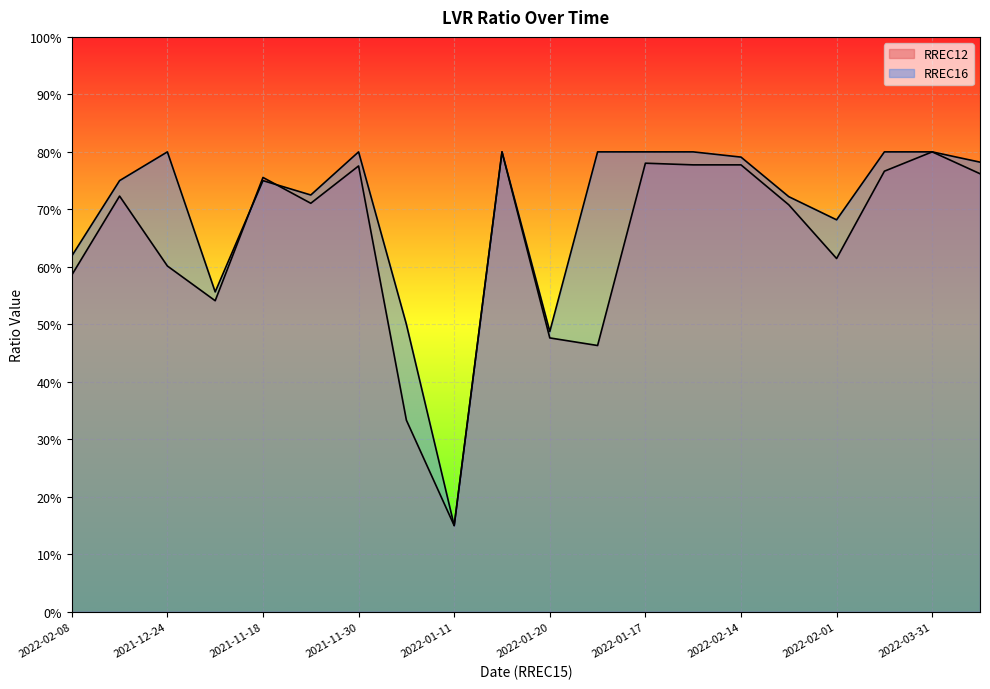

Reading left to right, transcribe all the data shown in this chart.

RREC12: 0.6	0.7	0.6	0.5	0.8	0.7	0.8	0.3	0.1	0.8	0.5	0.5	0.8	0.8	0.8	0.7	0.6	0.8	0.8	0.8
RREC16: 0.6	0.8	0.8	0.6	0.8	0.7	0.8	0.5	0.1	0.8	0.5	0.8	0.8	0.8	0.8	0.7	0.7	0.8	0.8	0.8